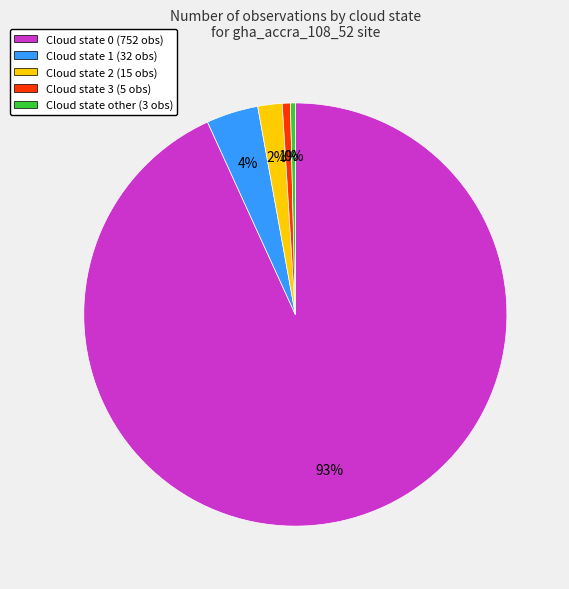

What is the largest slice in the pie chart?

Cloud state 0 (752 obs)